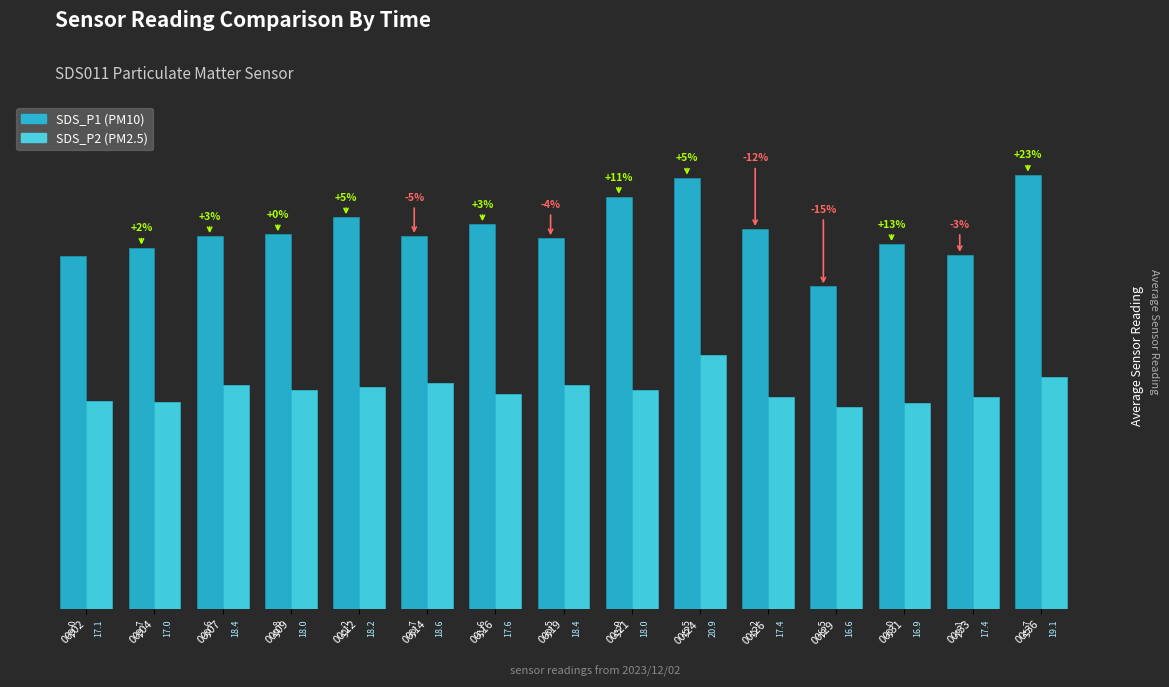

Reading left to right, extract all data points from this chart.

SDS_P1: 00:02=29.0	00:04=29.7	00:07=30.6	00:09=30.8	00:12=32.2	00:14=30.7	00:16=31.6	00:19=30.5	00:21=33.9	00:24=35.5	00:26=31.2	00:29=26.5	00:31=30.0	00:33=29.1	00:36=35.7
SDS_P2: 00:02=17.1	00:04=17.0	00:07=18.4	00:09=18.0	00:12=18.2	00:14=18.6	00:16=17.6	00:19=18.4	00:21=18.0	00:24=20.9	00:26=17.4	00:29=16.6	00:31=16.9	00:33=17.4	00:36=19.1